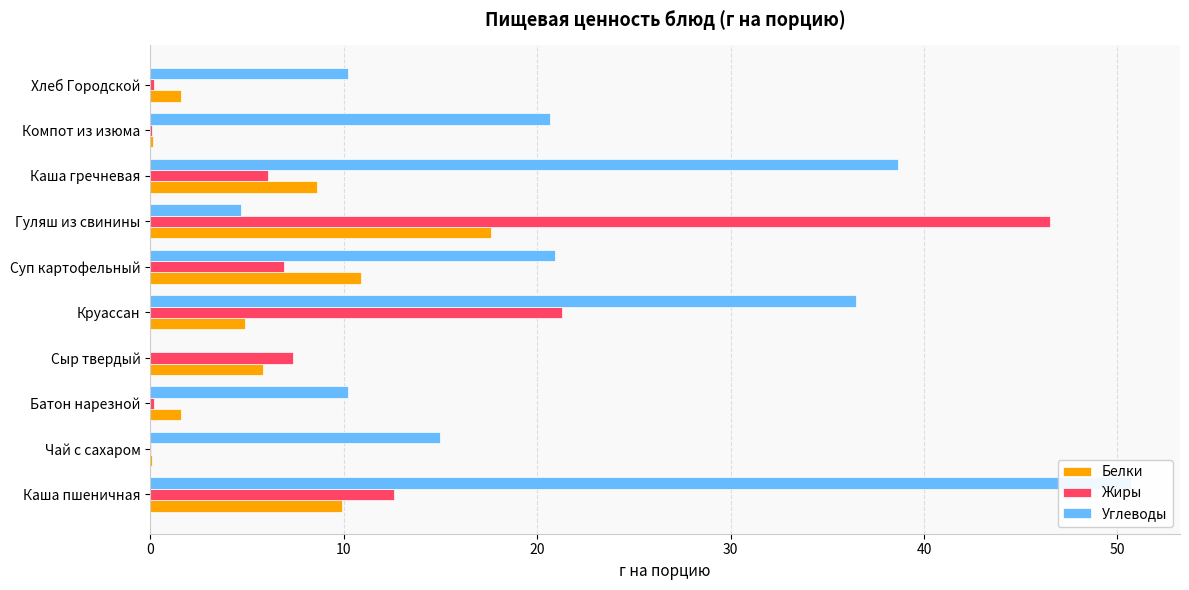

What is the greatest value displayed?

50.7